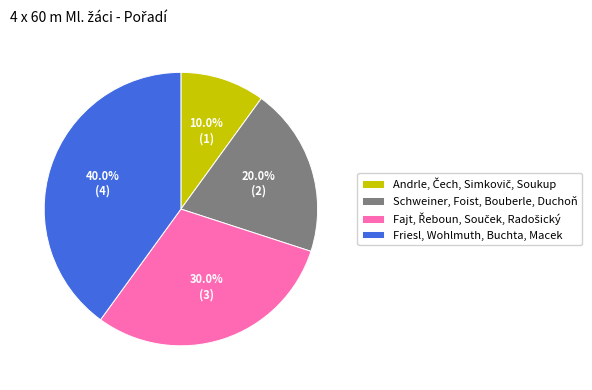

To the nearest percent, what is the combined percentage of Schweiner, Foist, Bouberle, Duchoň and Friesl, Wohlmuth, Buchta, Macek?

60%